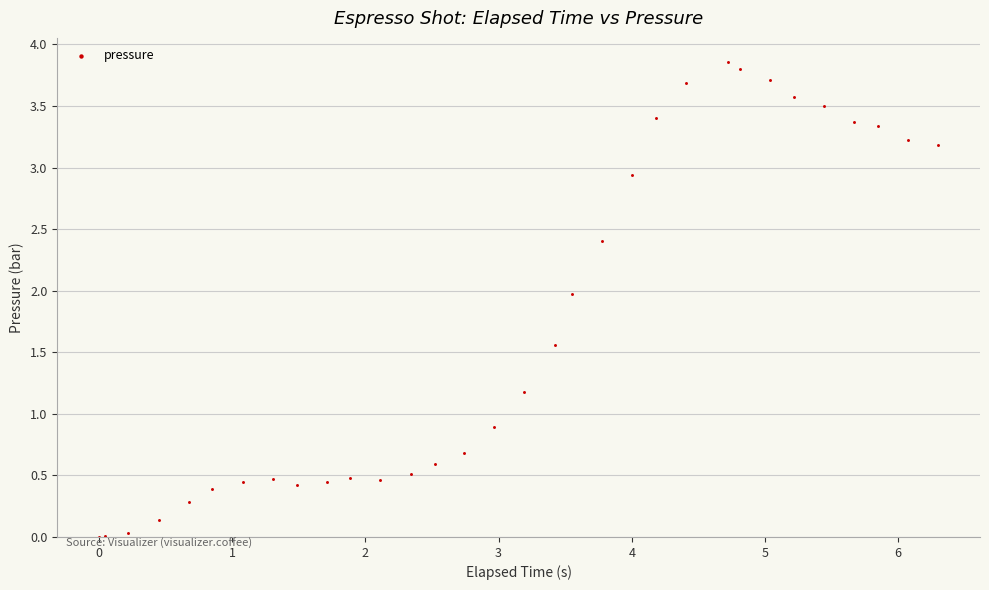

What Y value in the scatter plot is closest to 1?

0.9